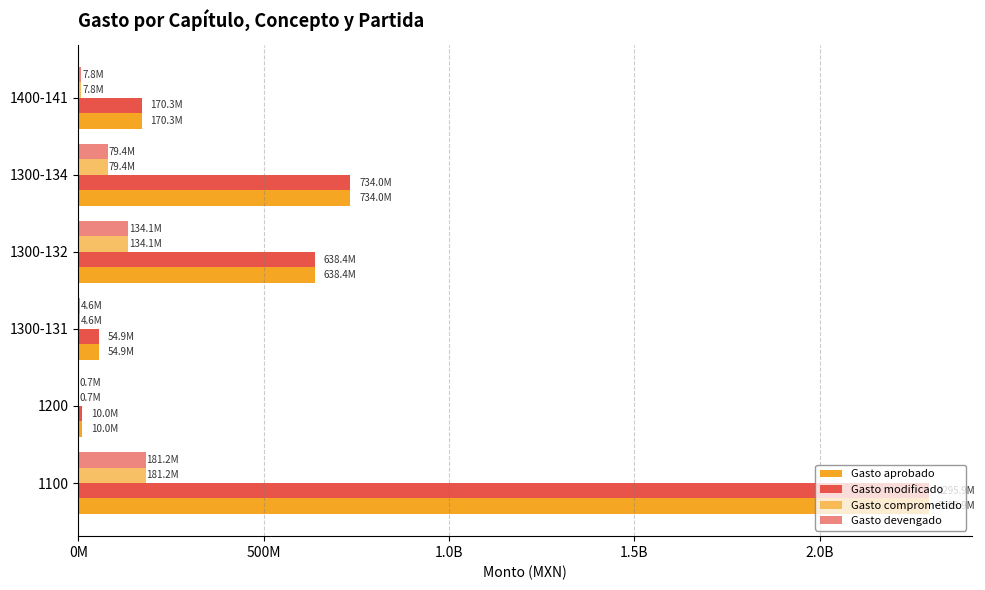

How many distinct data groups are displayed?

4